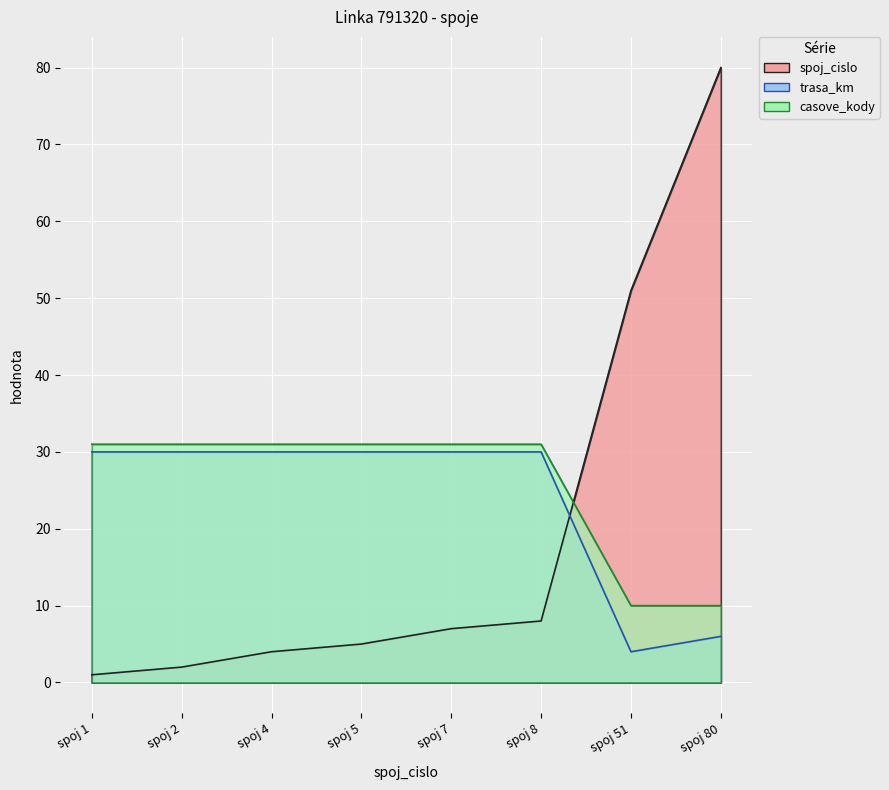

What is the difference between the maximum and minimum values in the casove_kody series?

21